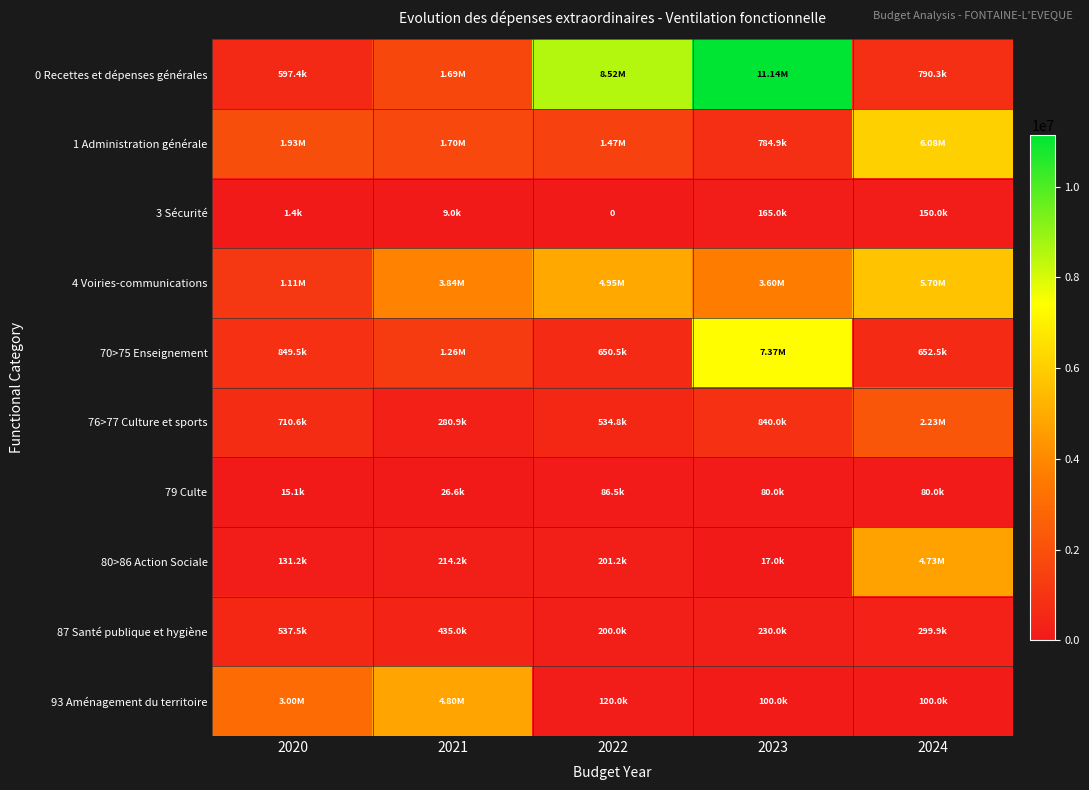

What is the total value across all series at 2023?

24322235.3